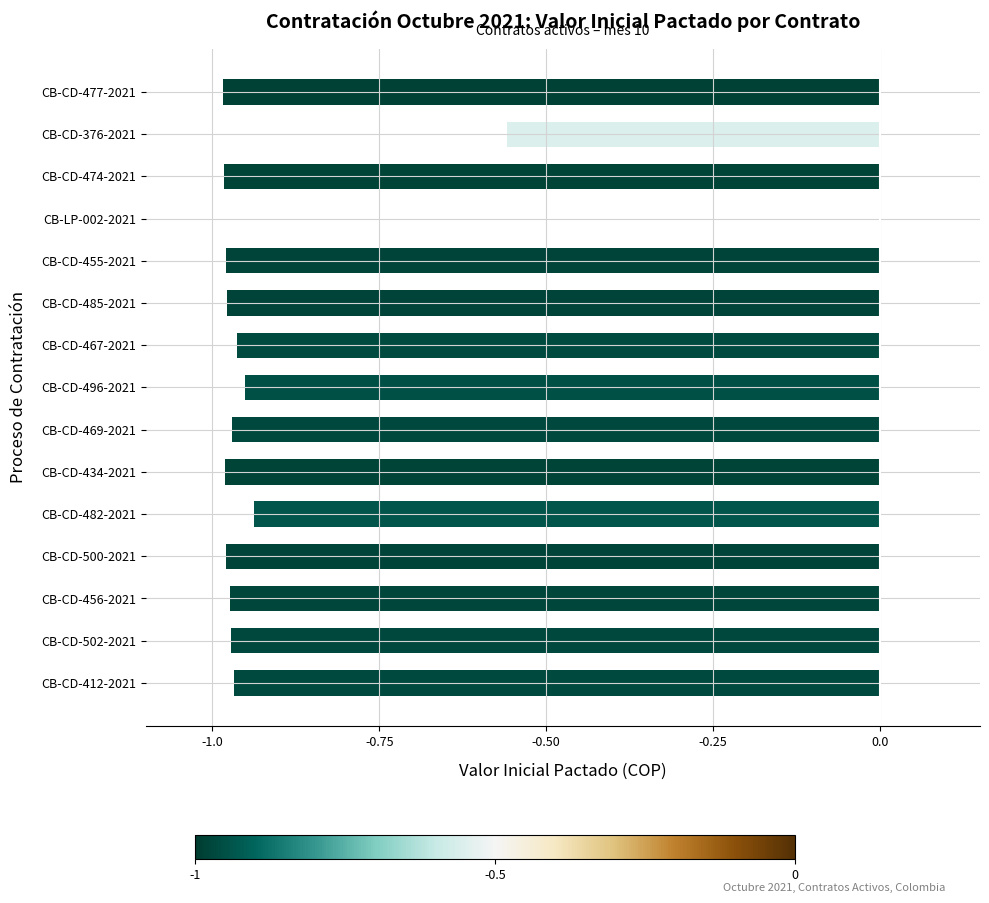

Where is the data nearest to the value 0?

CB-LP-002-2021